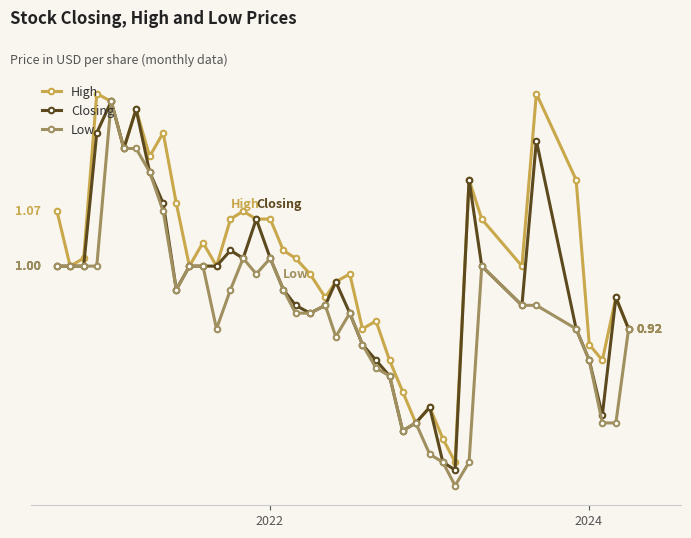

Is this an area chart (filled region under the line)?

No